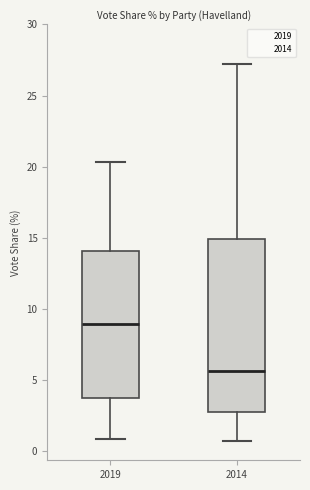

Reading left to right, transcribe this box plot: for each box, give where its median line is, the range the box spans, and where its two whiskers end, as read against the y-axis. The values are not printed on the chart, so give them approximately, as read against the axis.

2019: median 9.0, box 4.0 to 14.0, whiskers 1.0 to 20.5
2014: median 5.5, box 3.0 to 15.0, whiskers 0.5 to 27.0